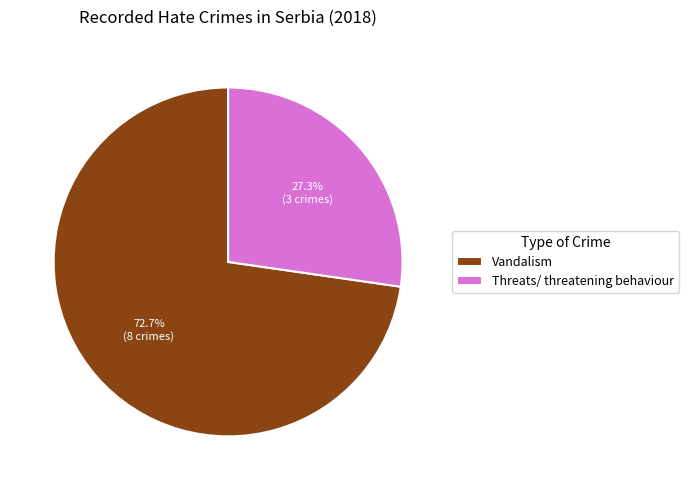

To the nearest percent, what percentage of the pie is Threats/ threatening behaviour?

27%